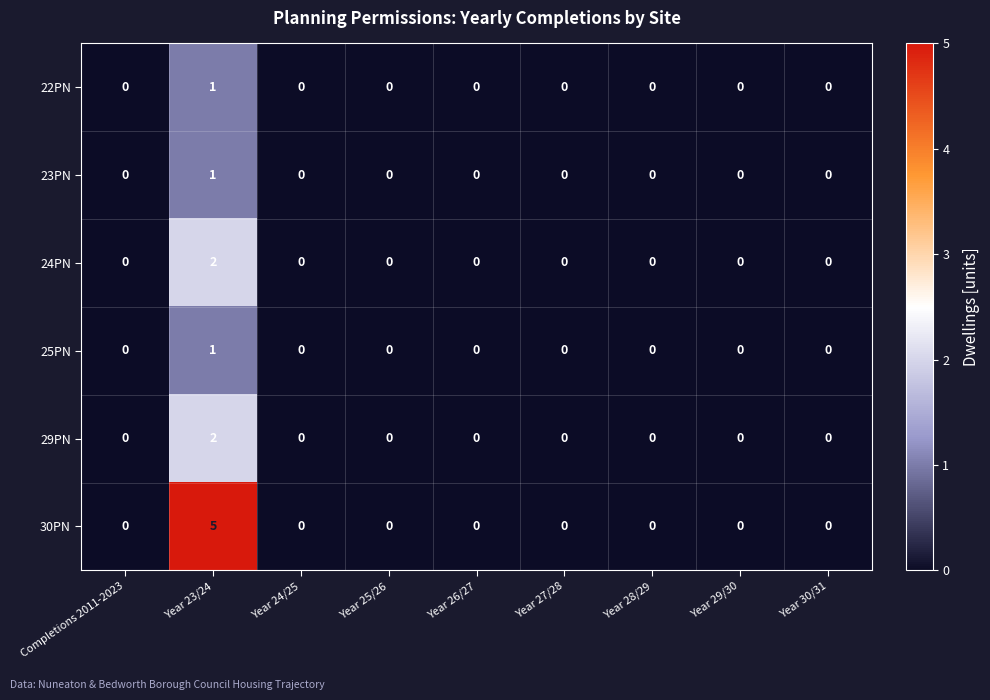

How many 24PN values are between 0 and 1?

8